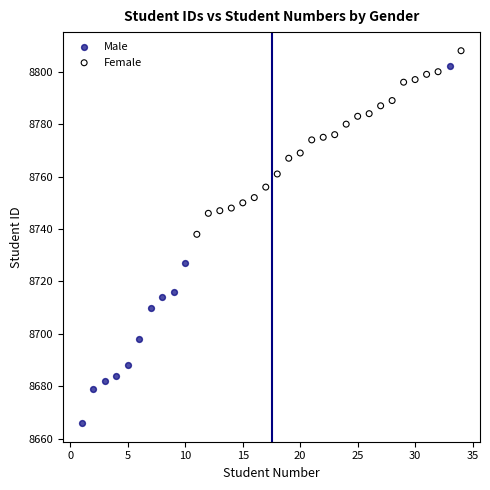

Which series reaches the minimum Y coordinate?

Male